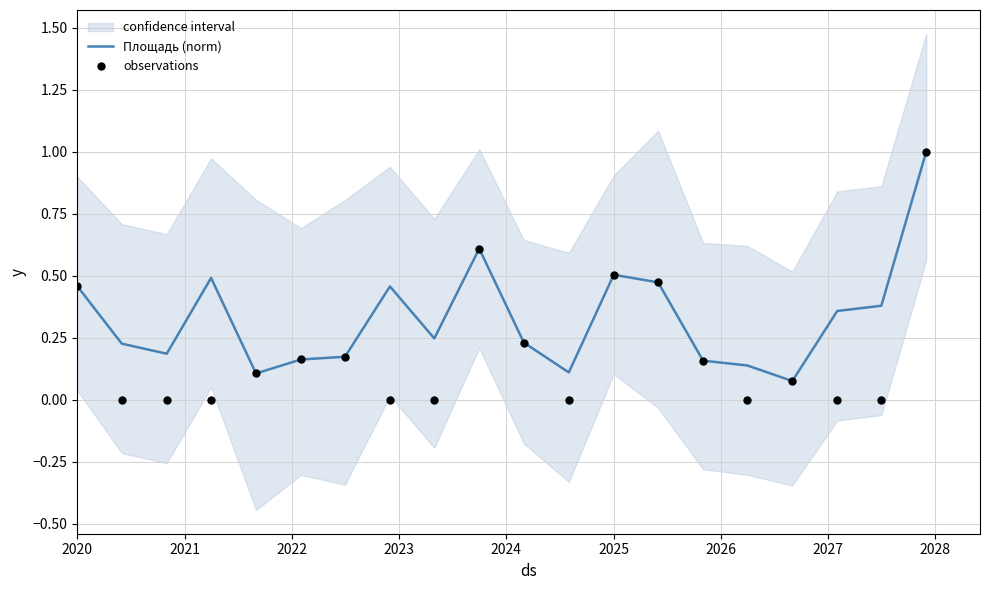

Which series has the largest total across all categories?

Площадь (norm)